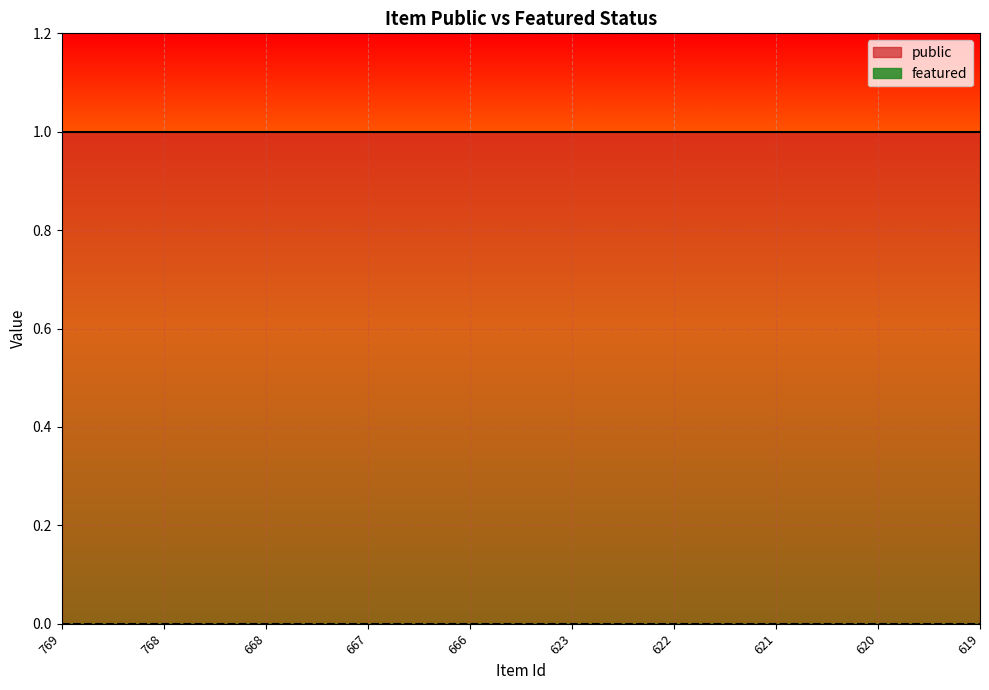

What is the maximum value for public?

1